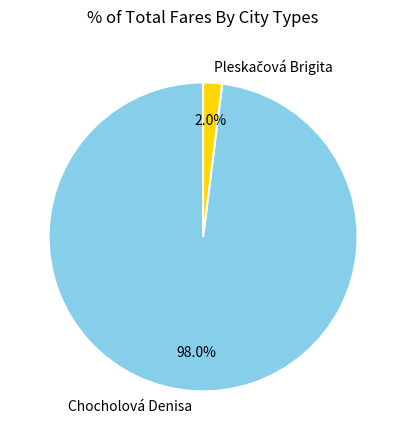

Which category accounts for the majority?

Chocholová Denisa